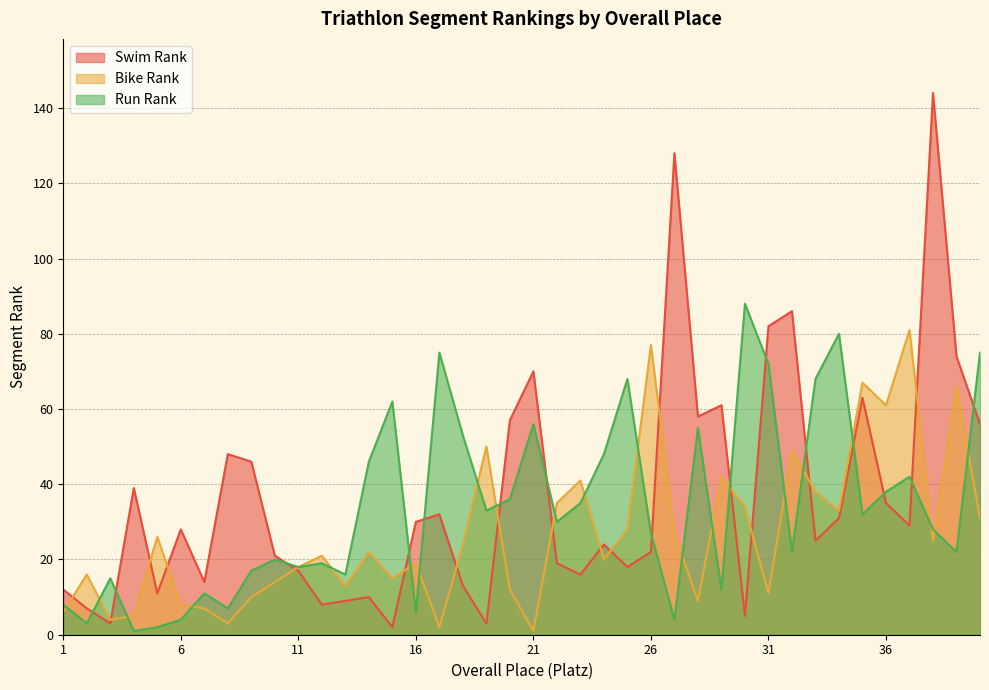

List the series in order of their overall mean, highest first.

Swim Rank, Run Rank, Bike Rank